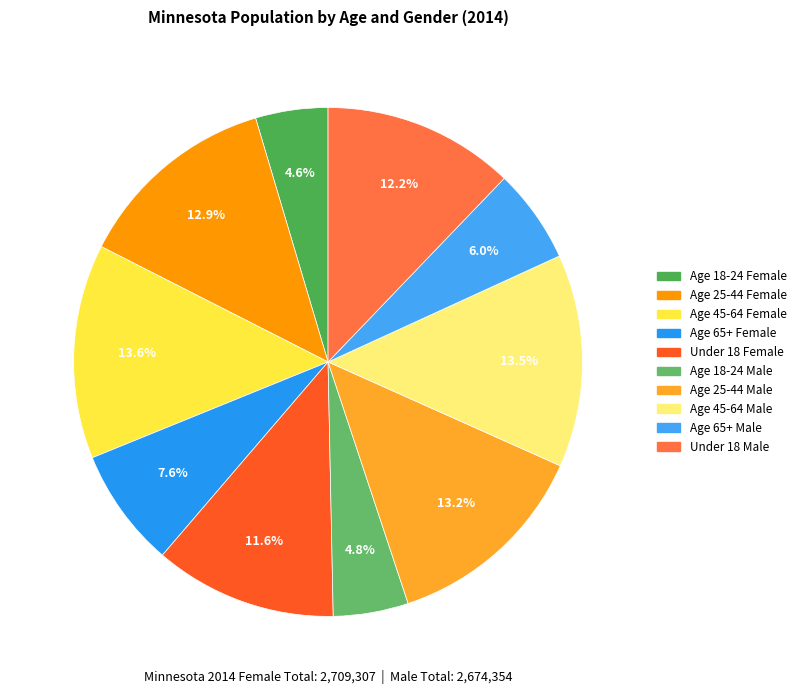

Between Age 45-64 Female and Age 45-64 Male, which is larger?

Age 45-64 Female